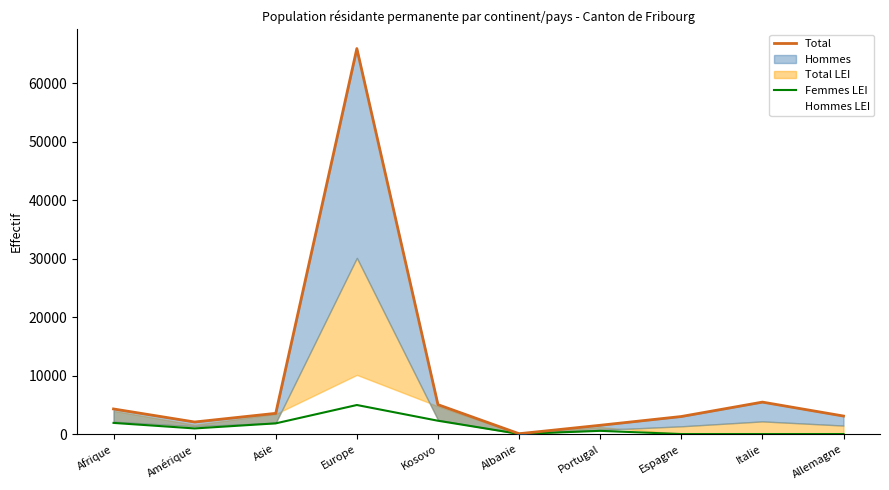

What is the approximate value of Total at Europe?

65893